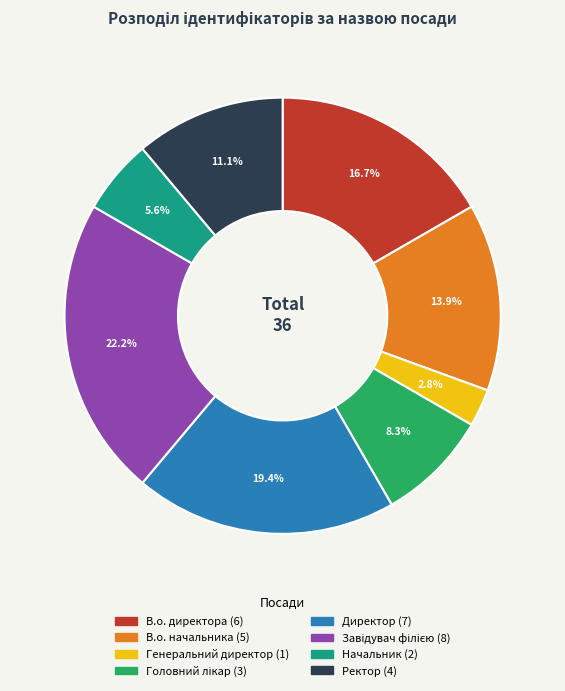

Do Директор and Ректор together represent more than half of the pie?

No